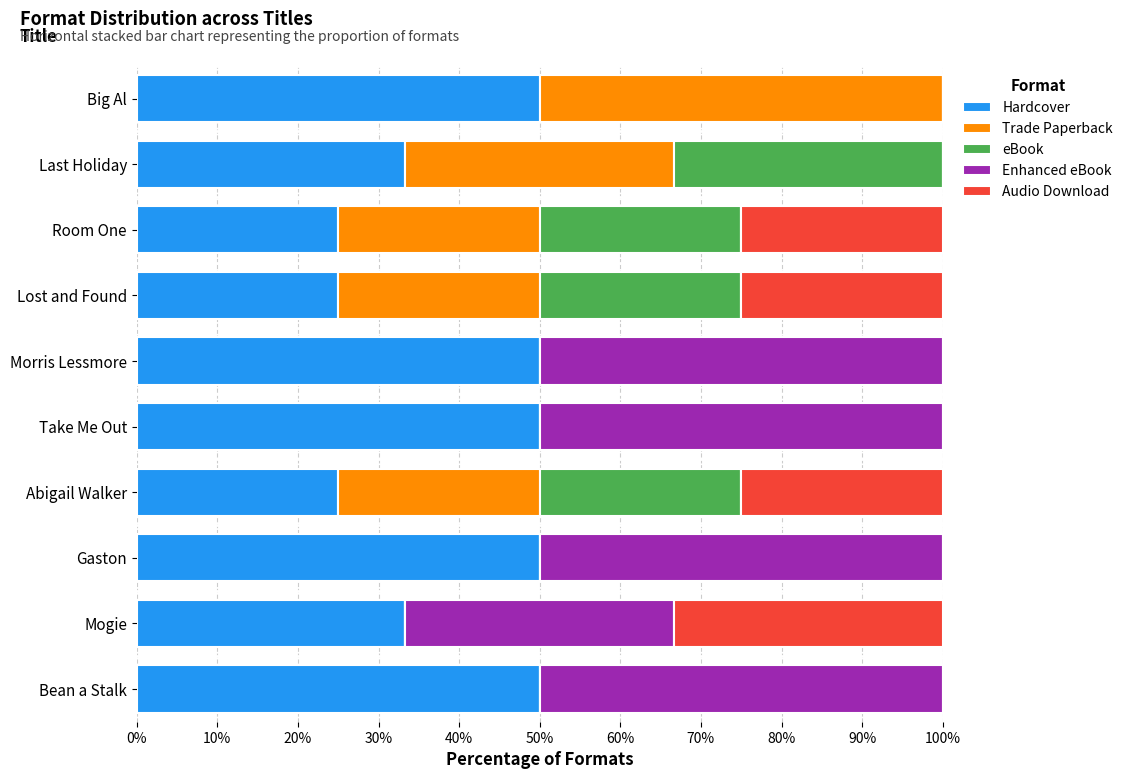

What is the total value across all series at Big Al?

100.0